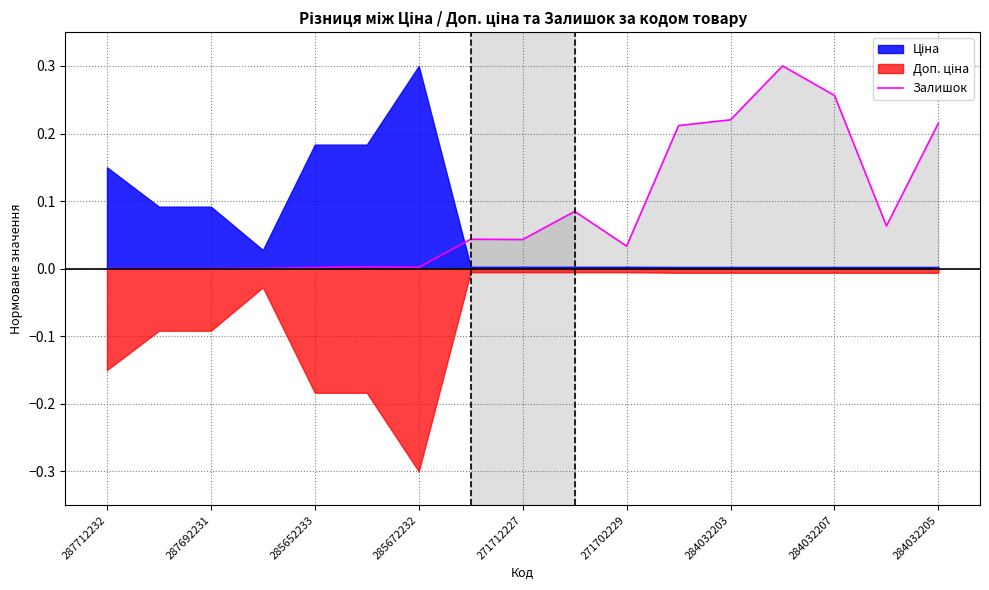

What position from the left is 11?

12